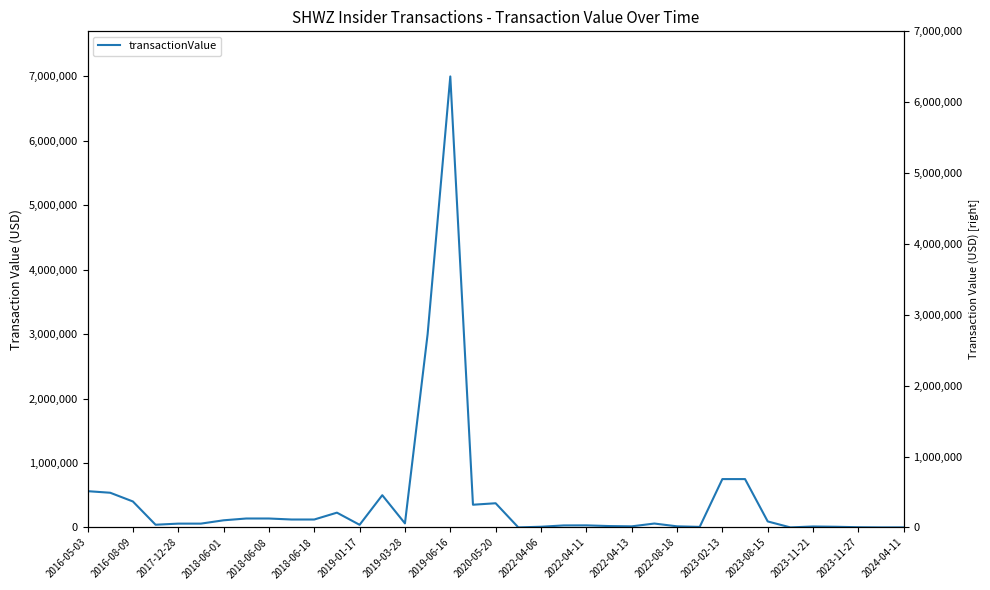

What is the value of the 14th point from the left?

500000